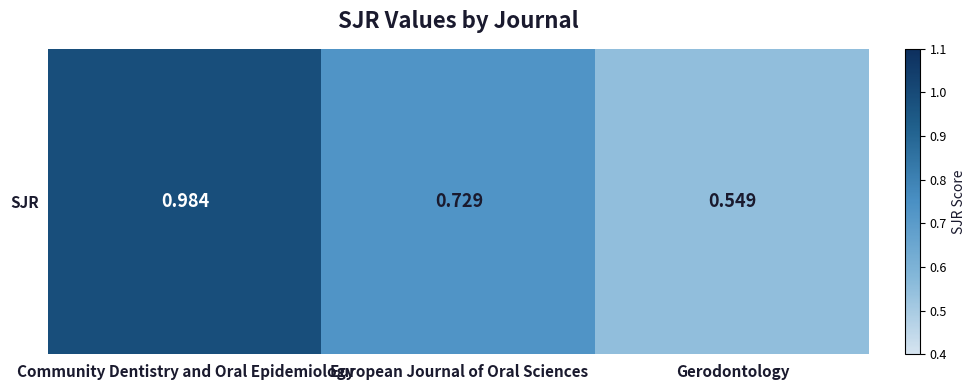

What is the greatest value displayed?

1.0